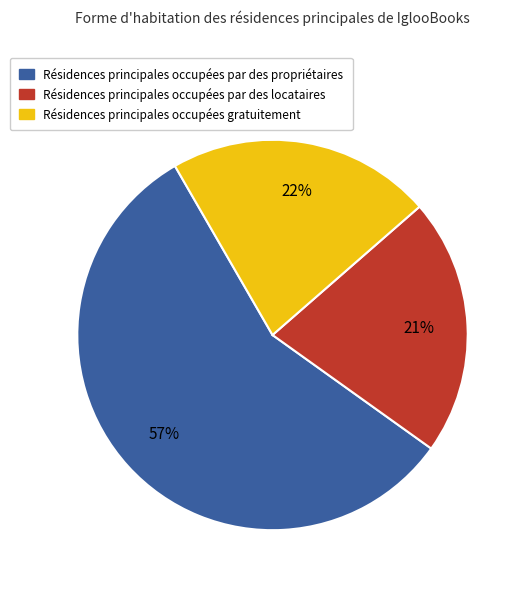

To the nearest percent, what is the average slice percentage?

33%